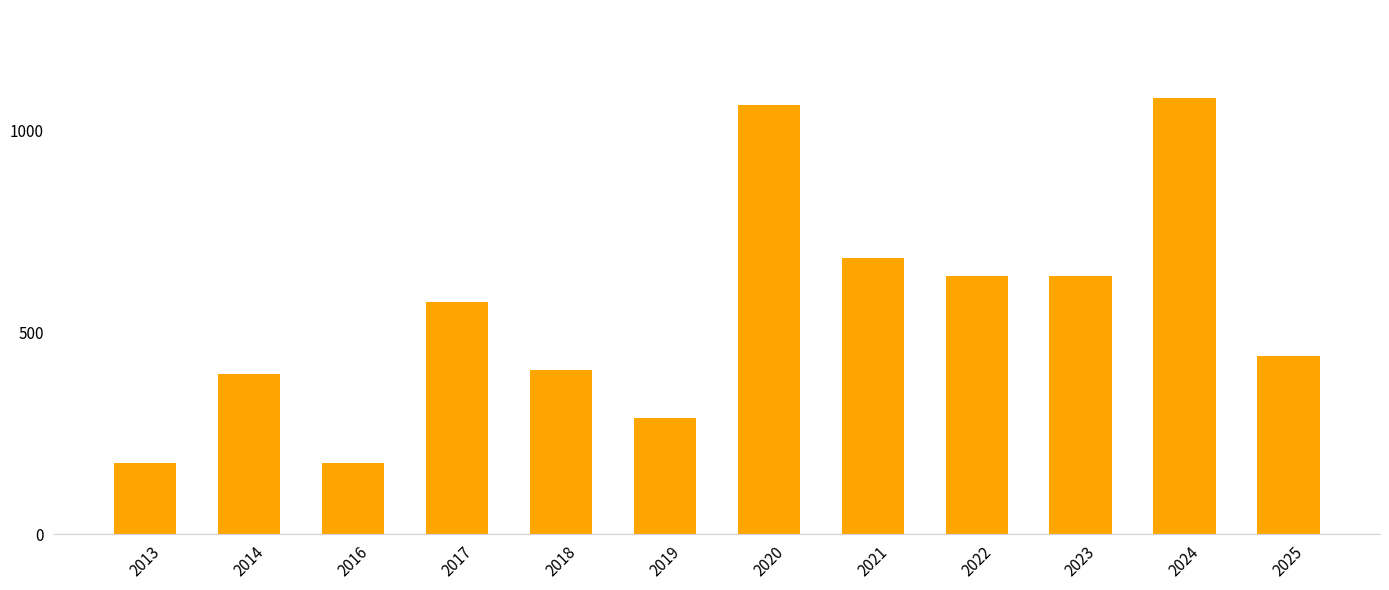

What is the maximum value shown in the chart?

1083